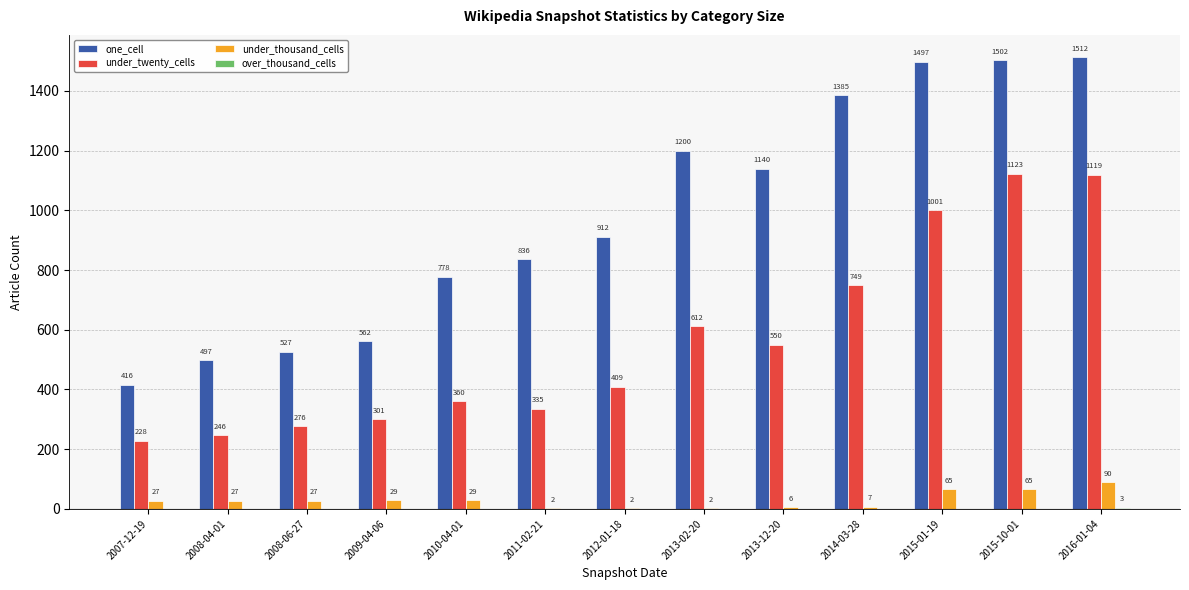

True or false: under_thousand_cells has a value of 65 at 2015-01-19.

True